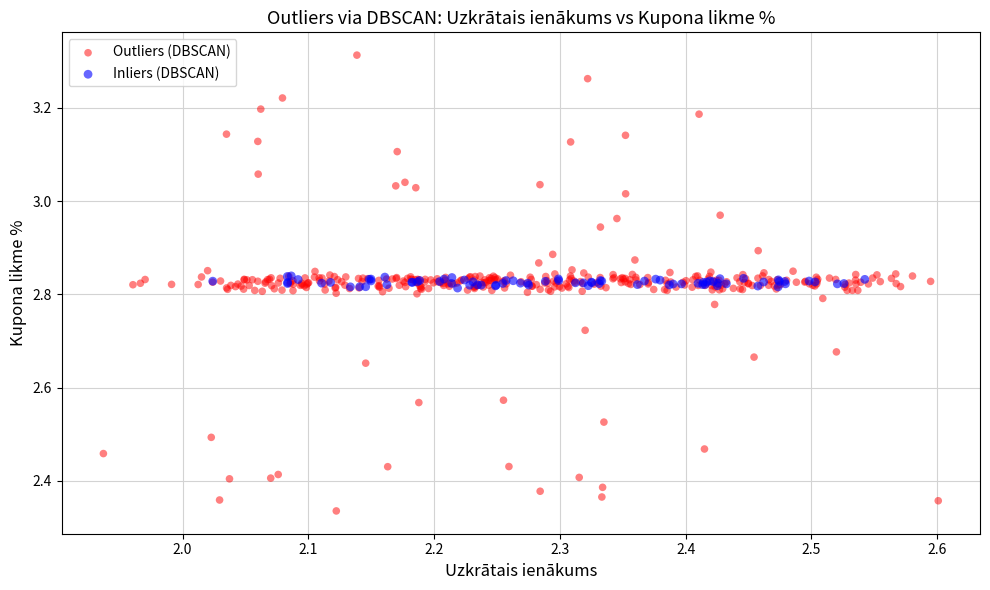

Which series reaches the minimum Y coordinate?

Outliers (DBSCAN)